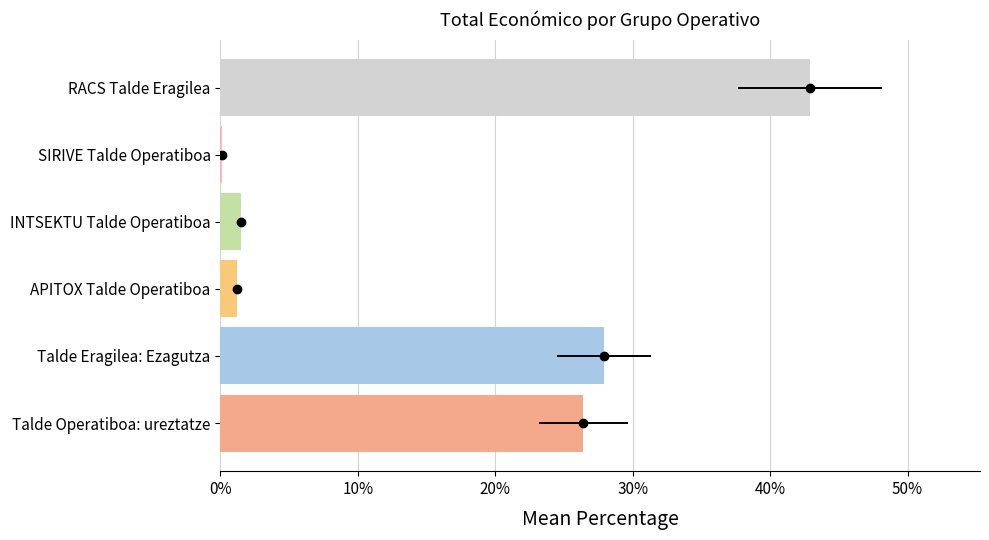

How many values exceed 26?

3